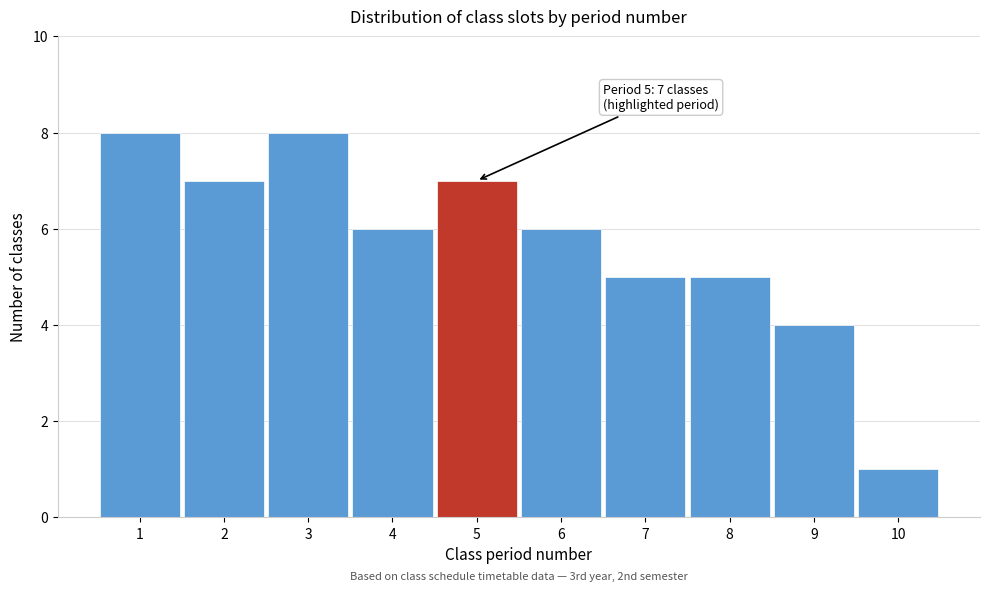

Reading left to right, what are all the values shown in this chart?

1=8	2=7	3=8	4=6	5=7	6=6	7=5	8=5	9=4	10=1